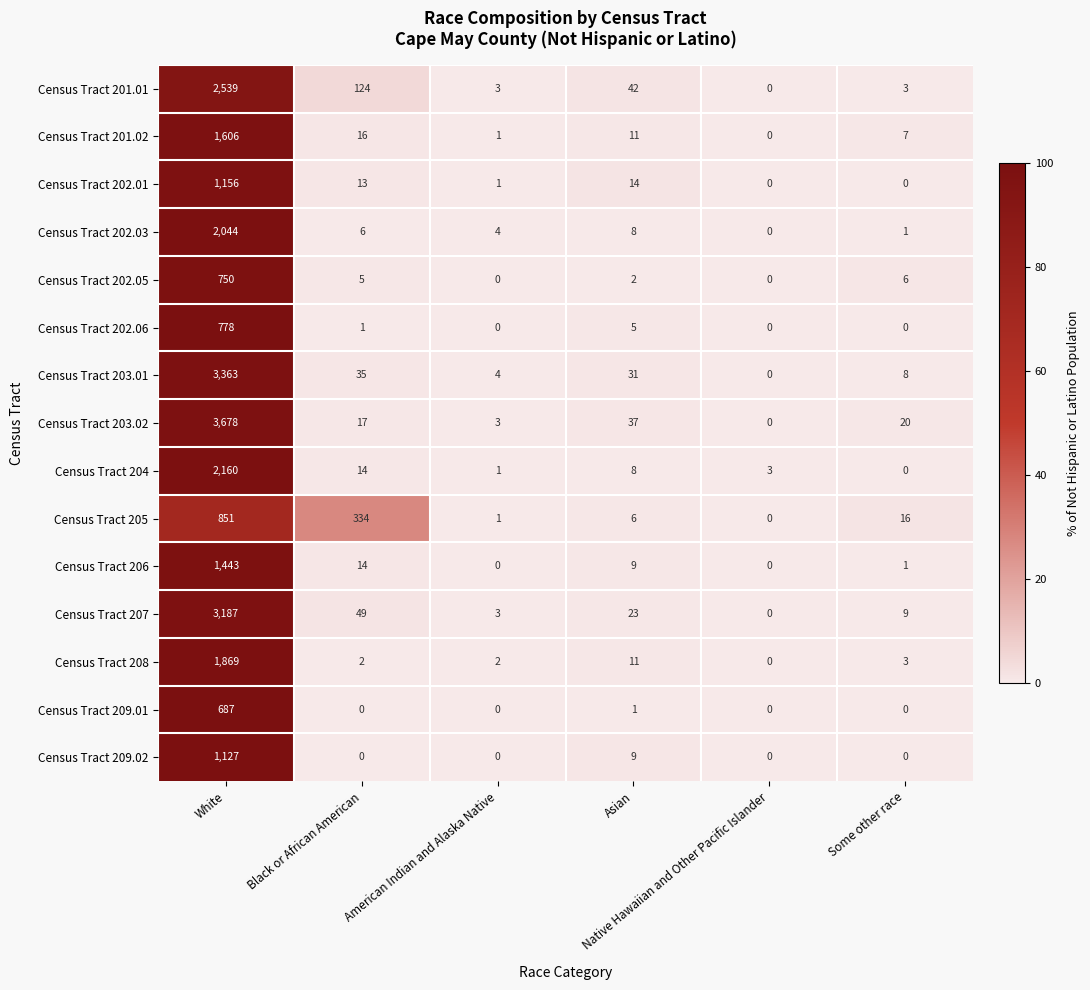

Which series has the widest spread of values?

Census Tract 203.02